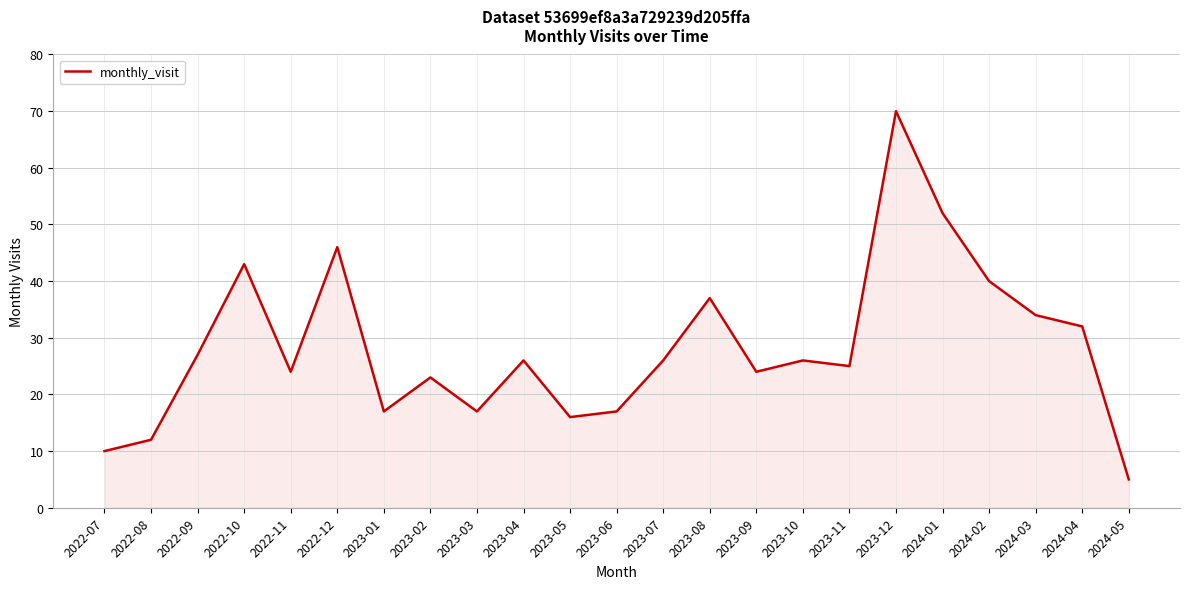

How many interior local peaks (higher than both neighbors) does the data have?

7